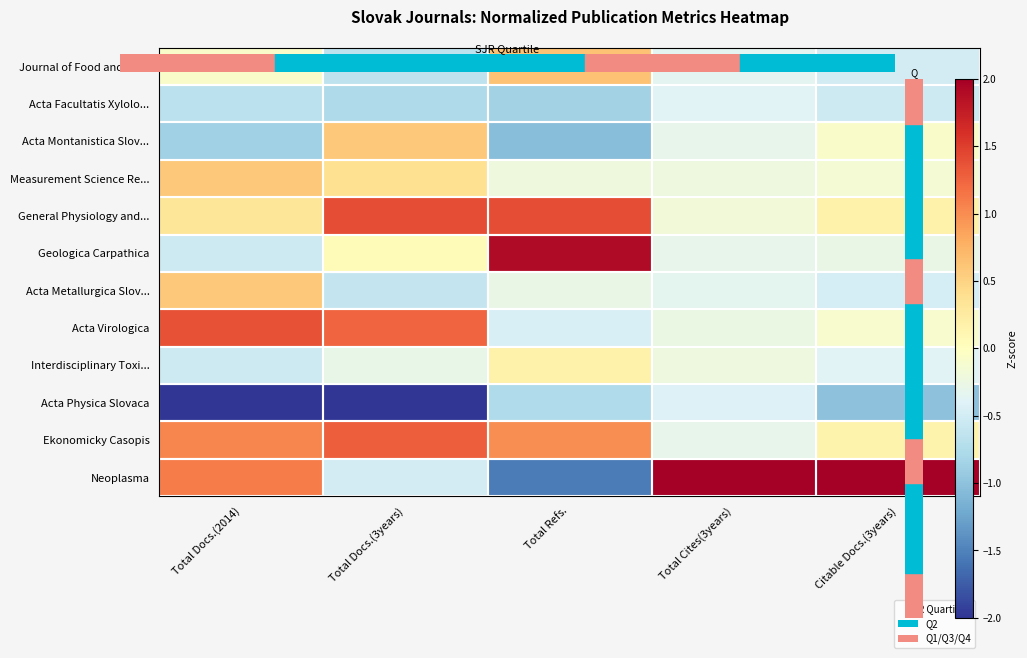

Count the number of data series in this chart.

12